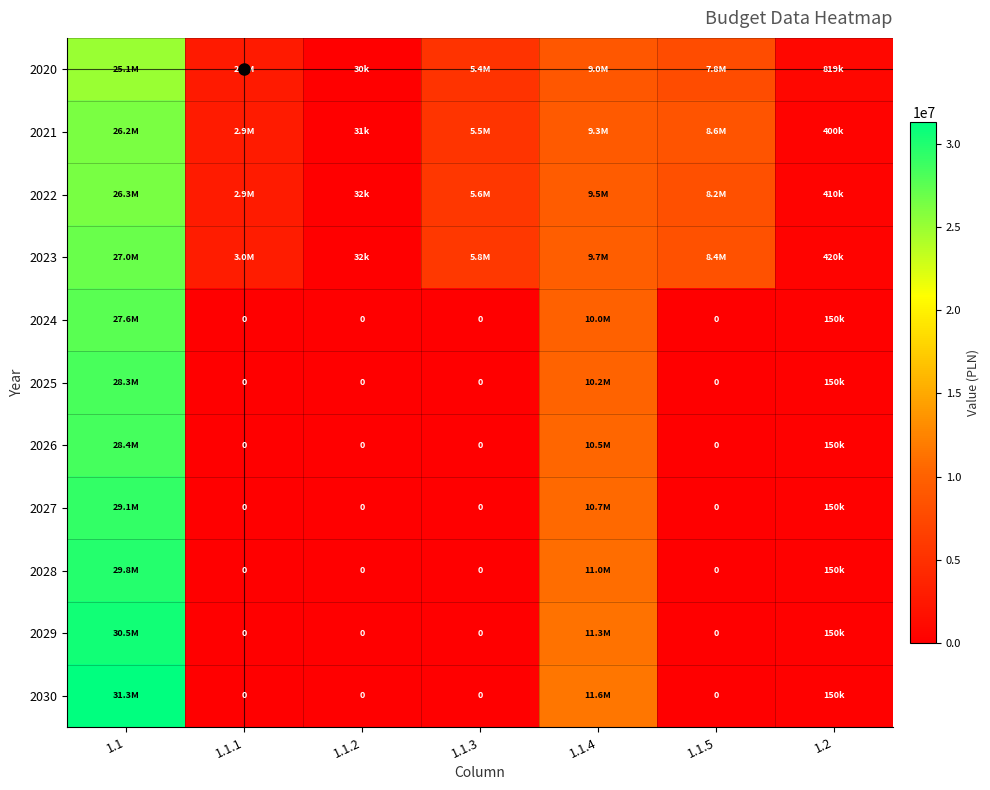

Rank the series at 1.1.5 from lowest to highest value.

2024, 2025, 2026, 2027, 2028, 2029, 2030, 2020, 2022, 2023, 2021